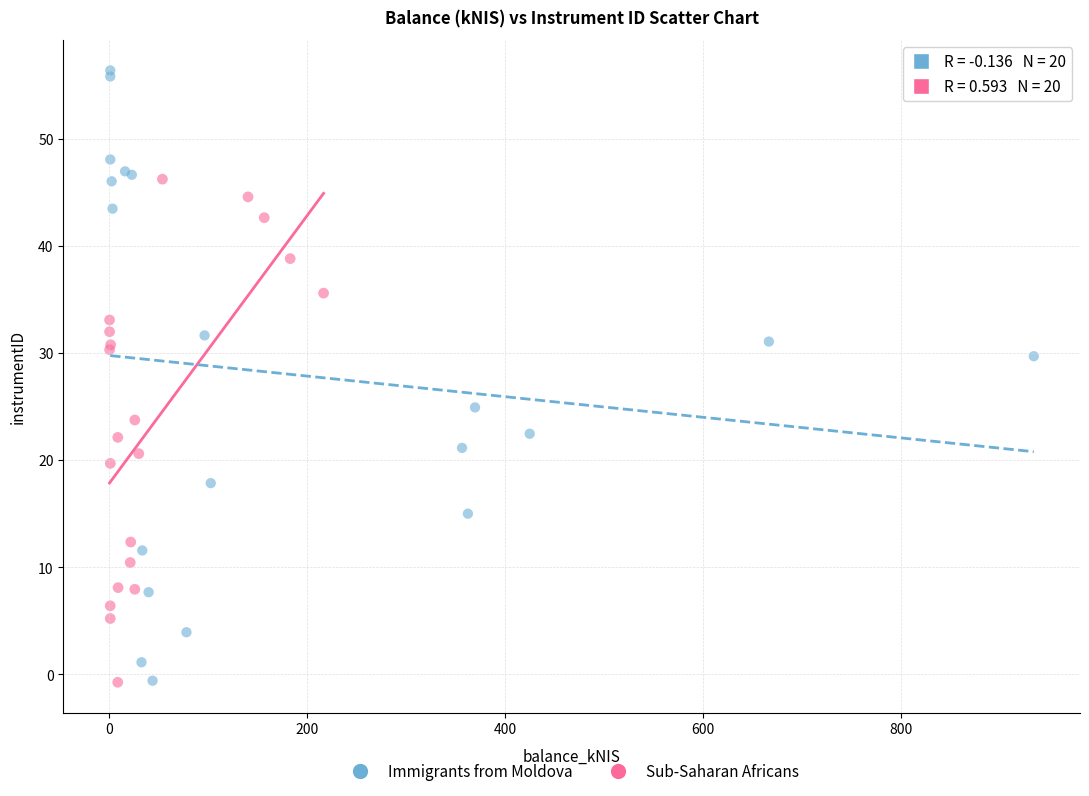

Which series has the widest spread of Y values?

Immigrants from Moldova